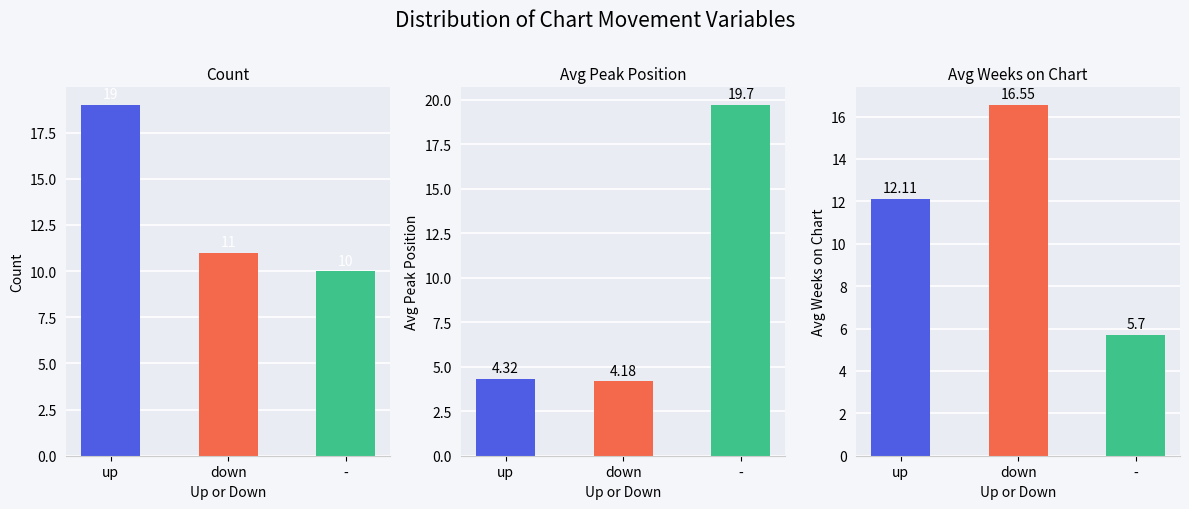

Which series has the widest spread of values?

Avg Peak Position